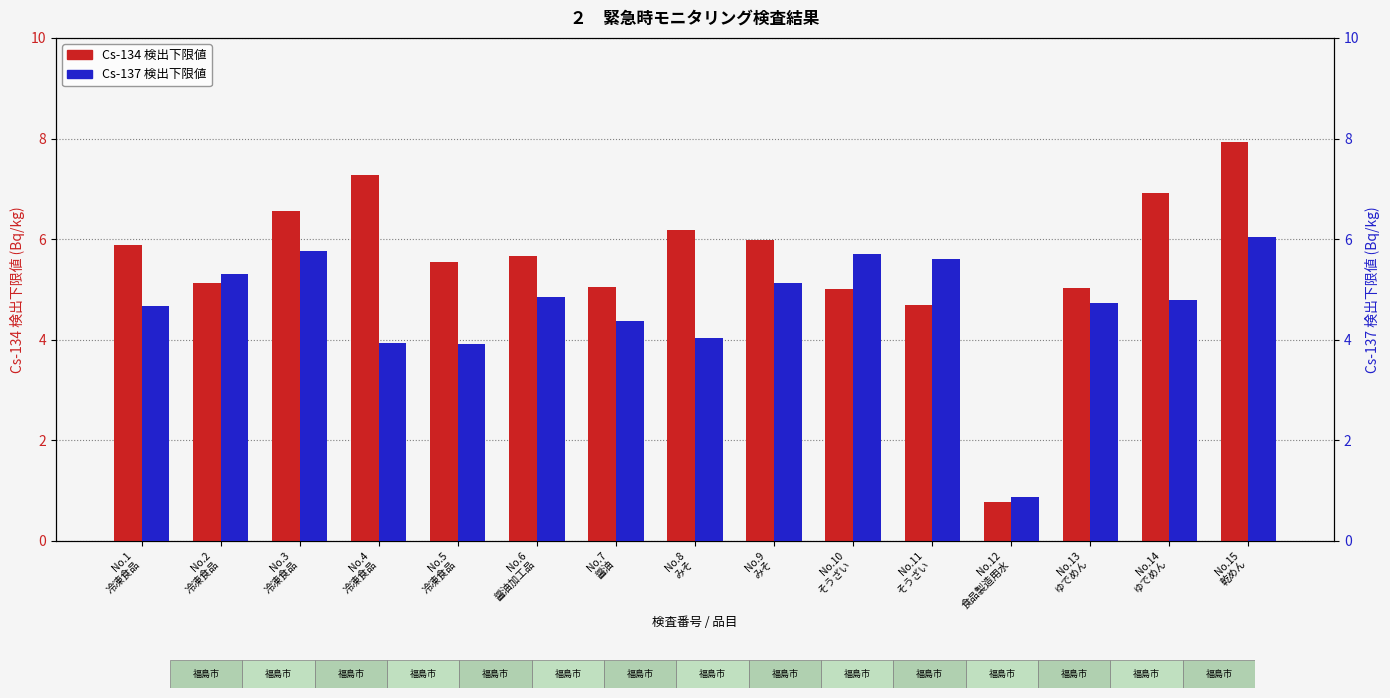

What is the difference between the second highest and second lowest values in the Cs-134 (検出下限値) series?

2.6